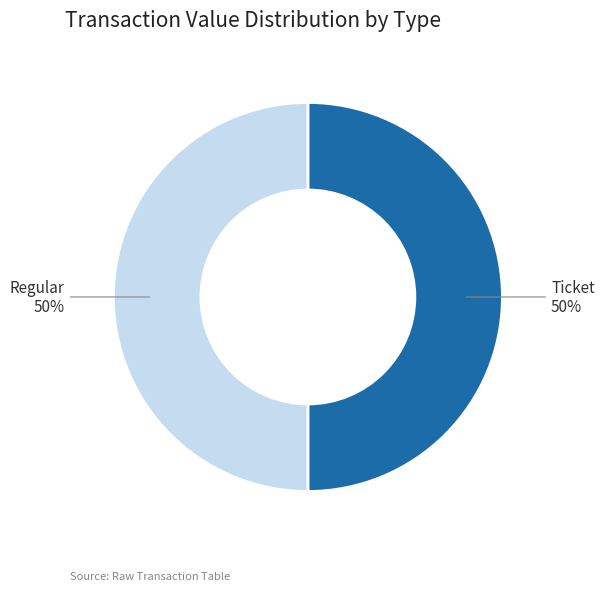

To the nearest percent, what is the average slice percentage?

50%